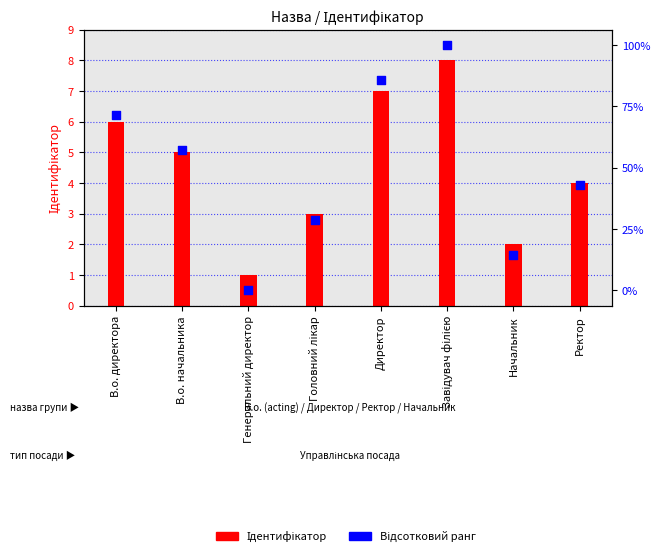

What is the ratio of the value at В.о. начальника to the value at Завідувач філією?

0.6